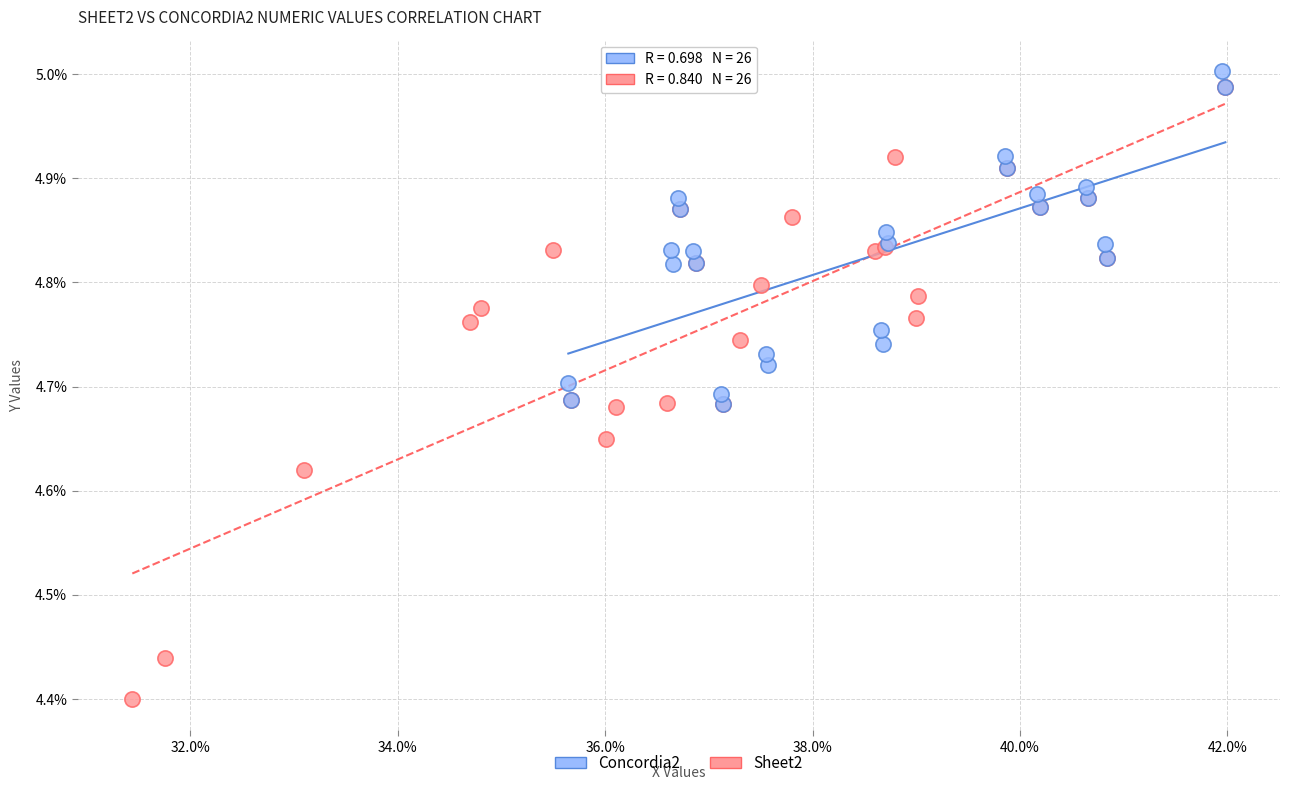

Which series contains the highest Y value?

Concordia2